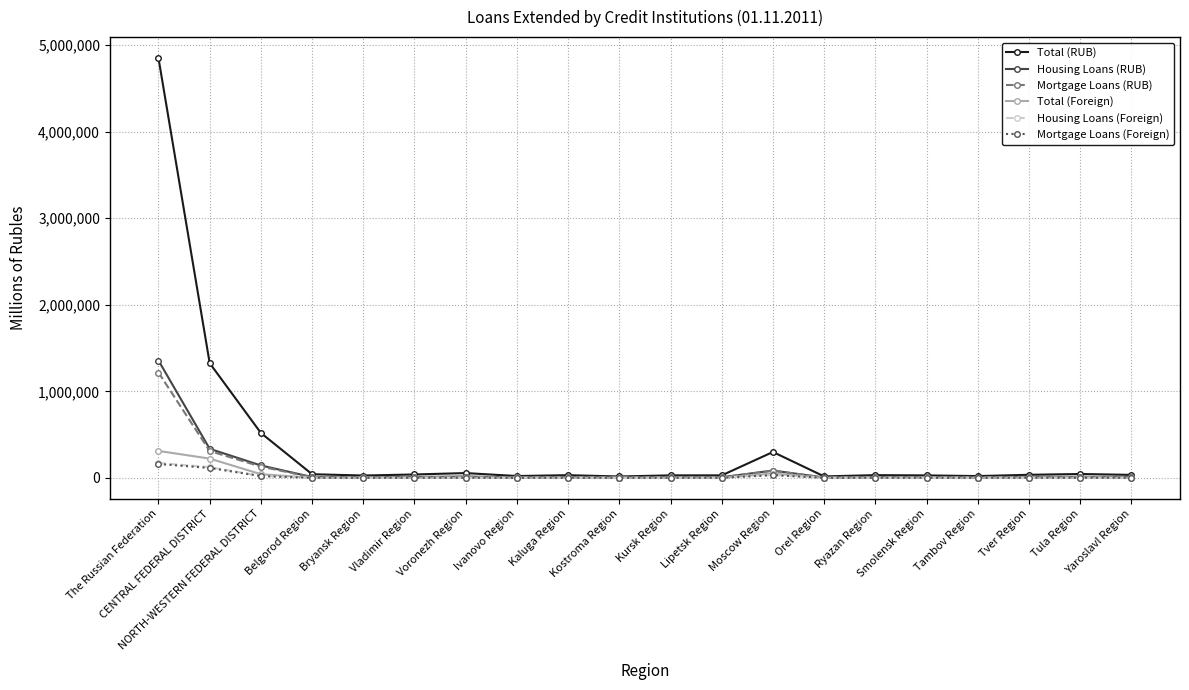

Which label corresponds to the largest value in the chart?

The Russian Federation